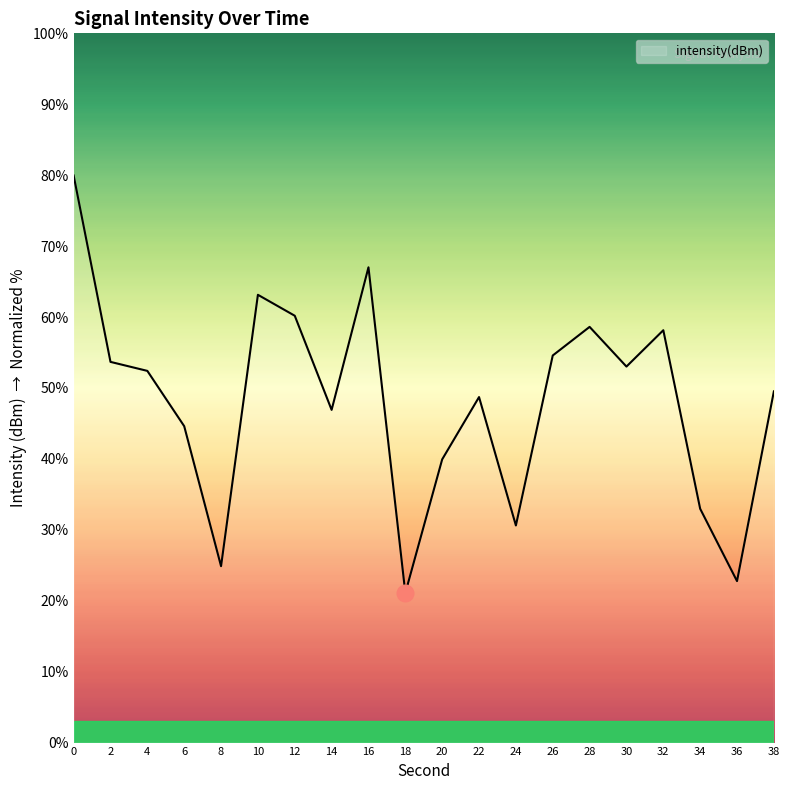

How many interior local peaks (higher than both neighbors) does the data have?

5